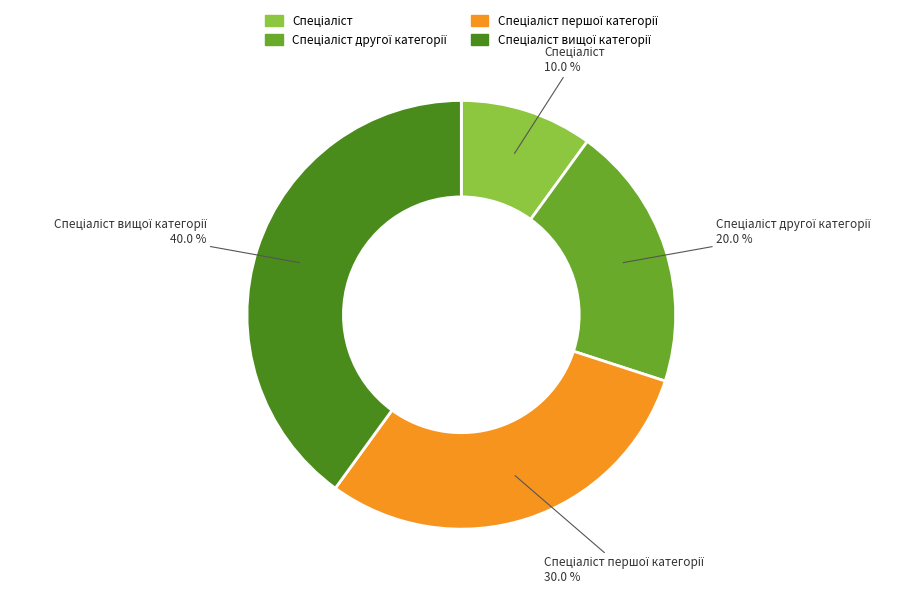

Is there any slice that represents more than half of the pie?

No